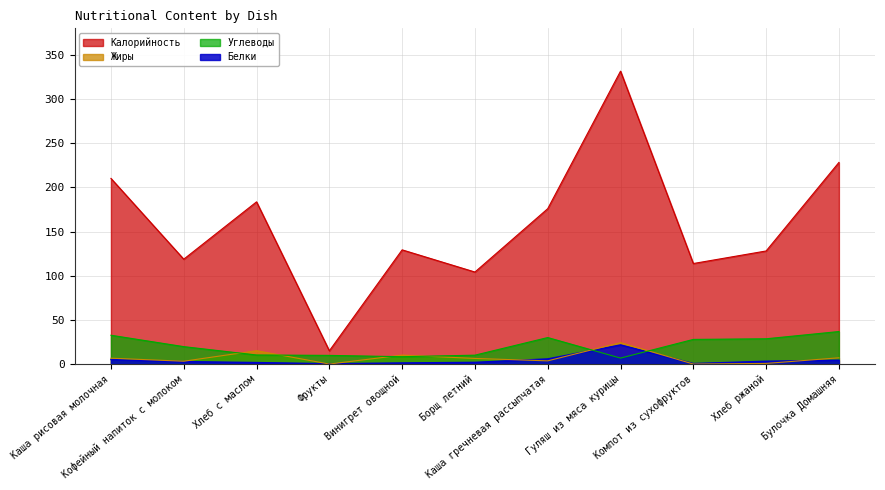

What is the sum of all Жиры values?

77.0